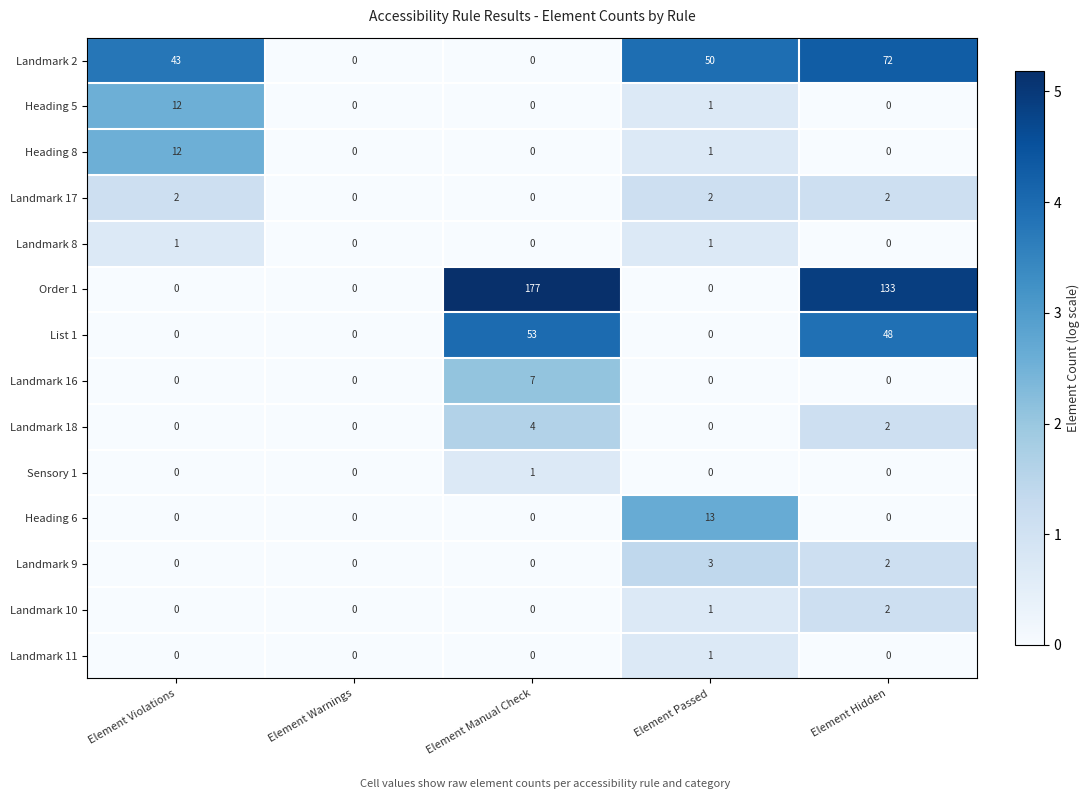

What is the spread (max minus min) of values at Element Manual Check?

177